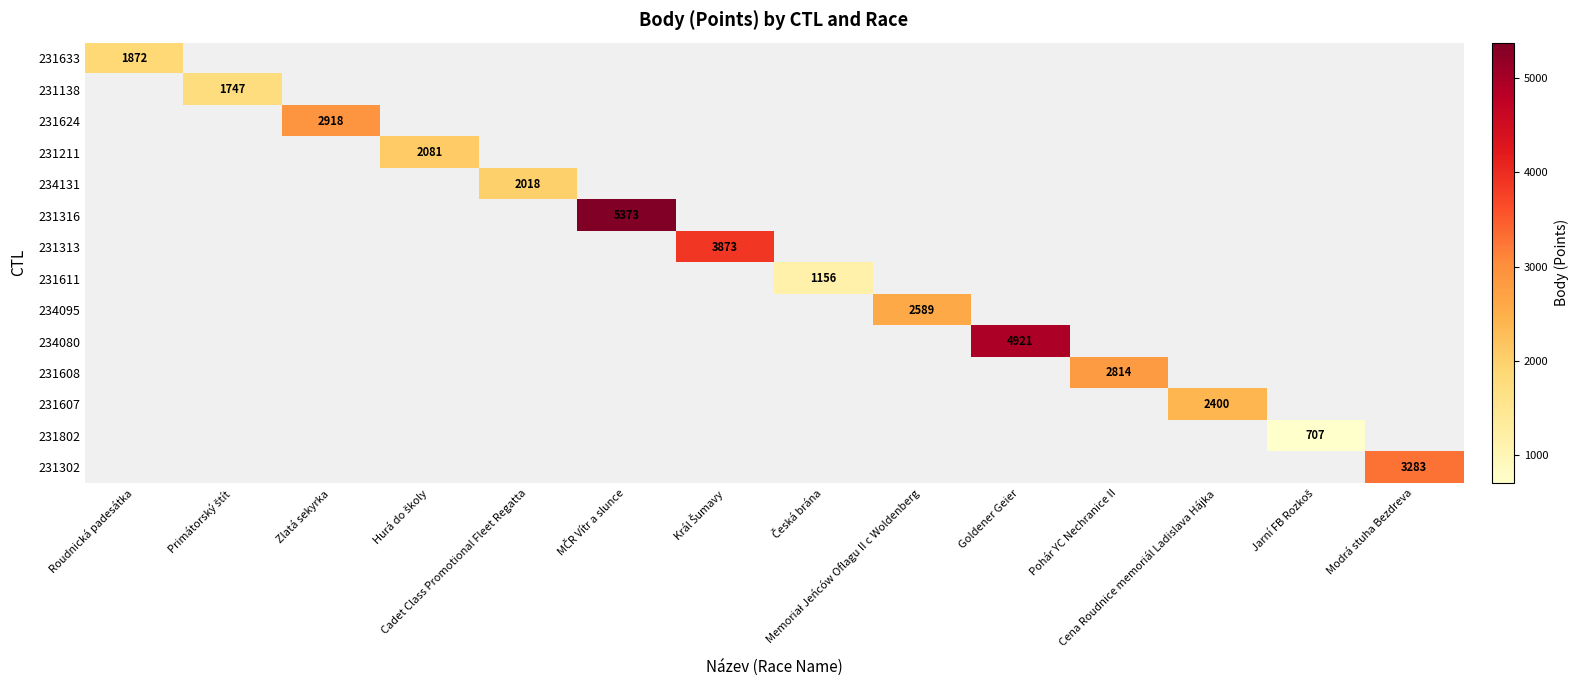

What is the smallest value displayed?

707.0